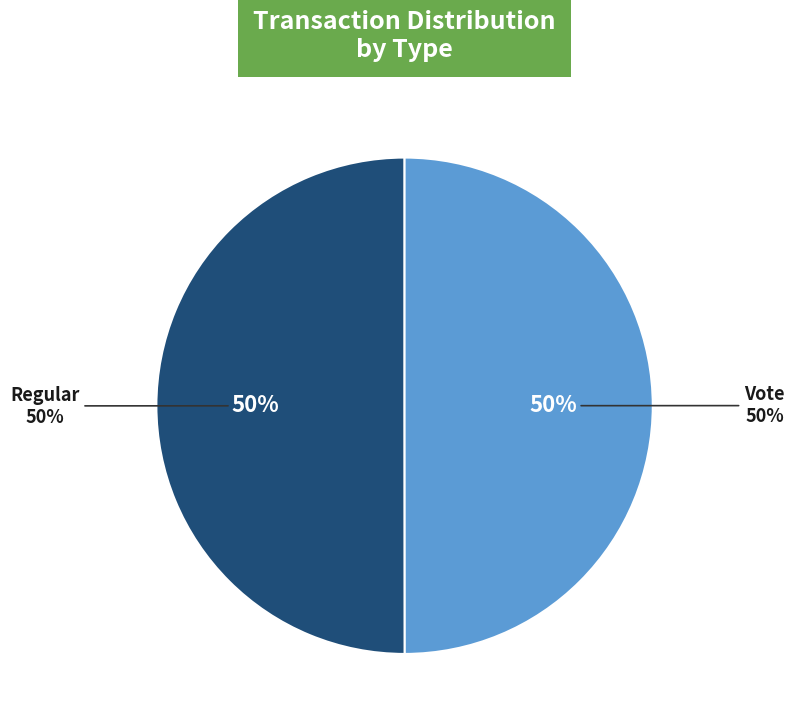

True or false: Vote accounts for 63% of the total.

False